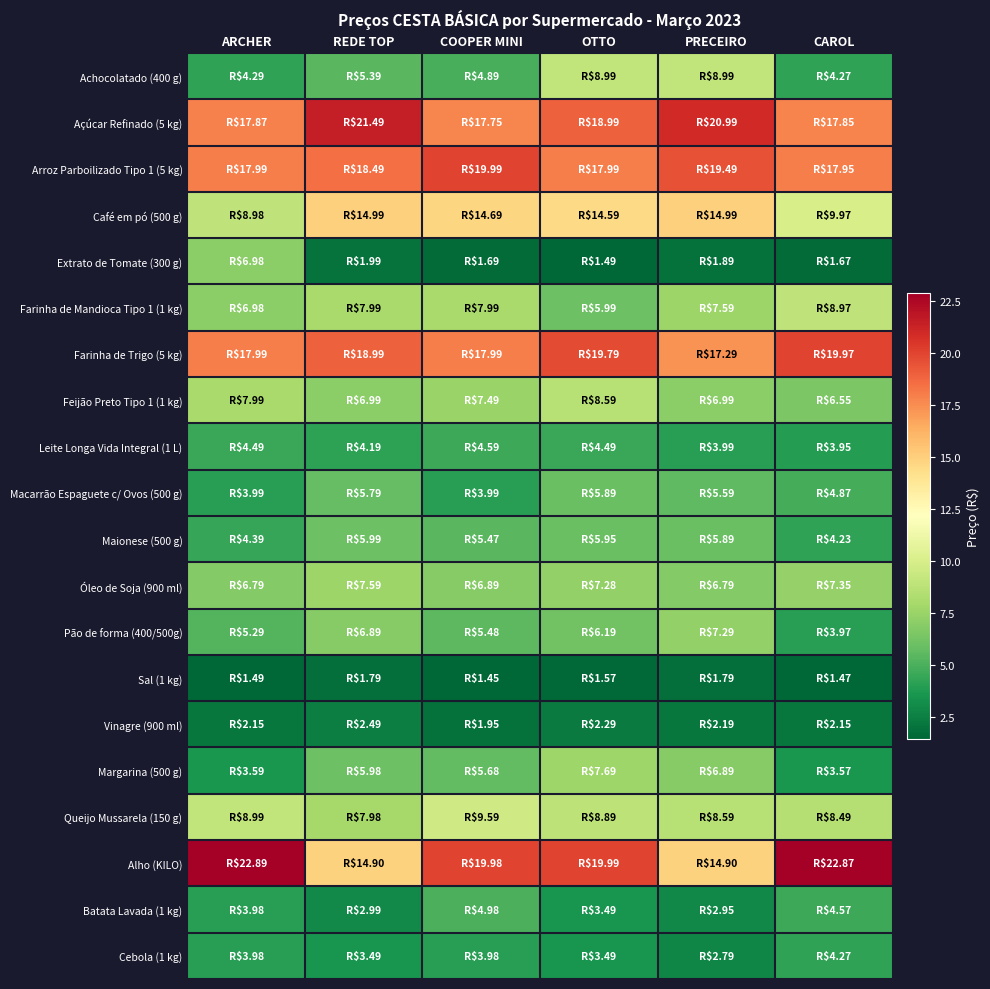

What is the maximum value shown in the chart?

22.9